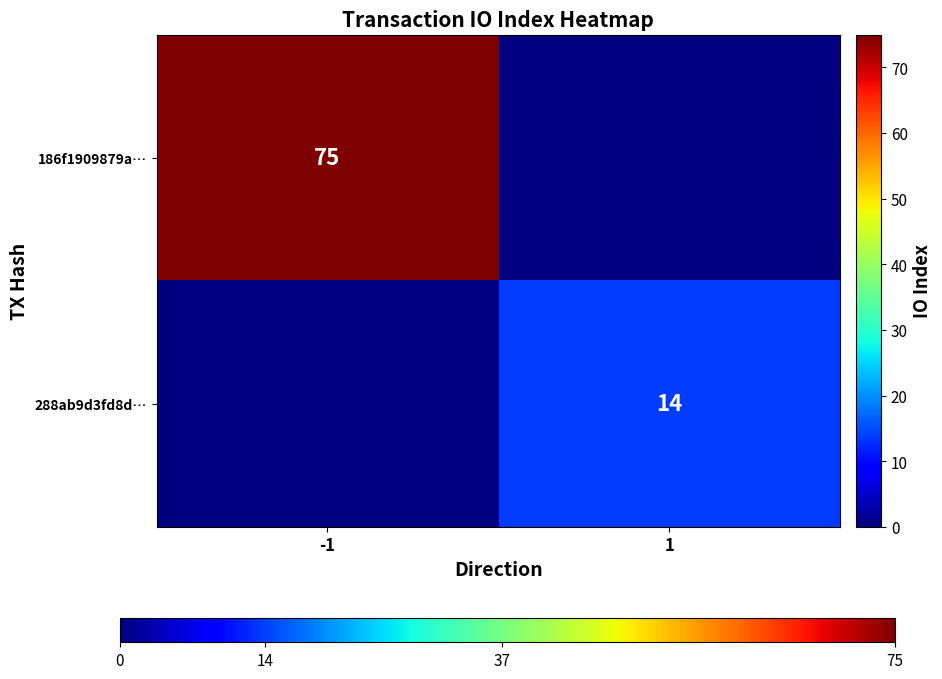

Is the value of 288ab9d3fd8d… at 1 greater than the value of 186f1909879a… at -1?

No